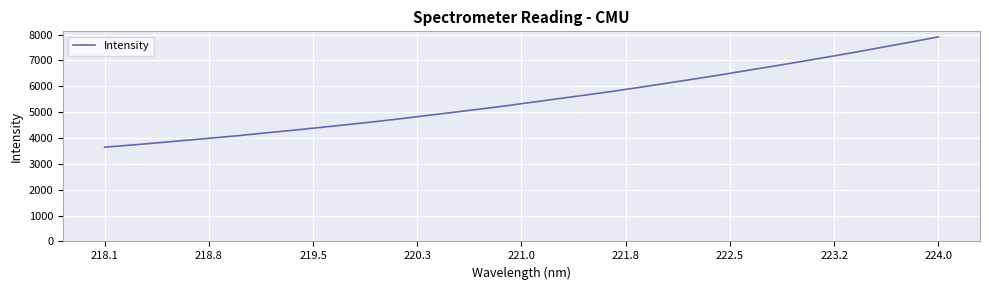

What is the difference between the maximum and minimum values?

4266.4